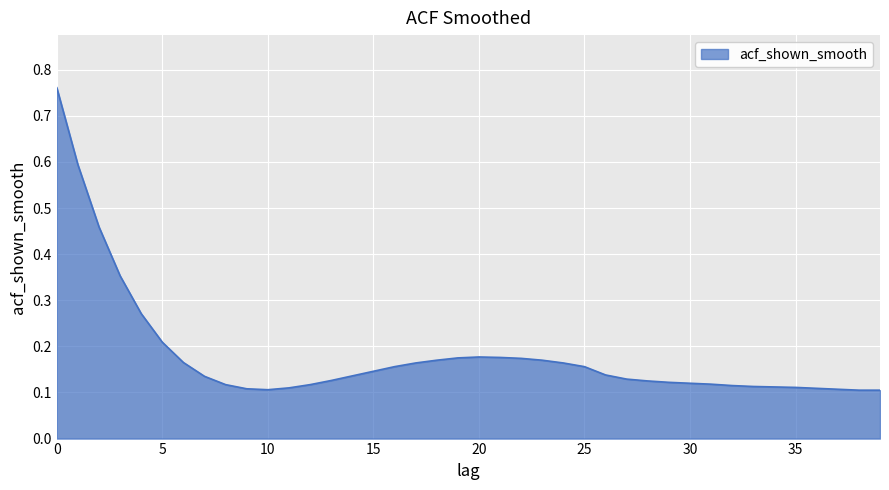

What is the difference between the maximum and minimum values?

0.7